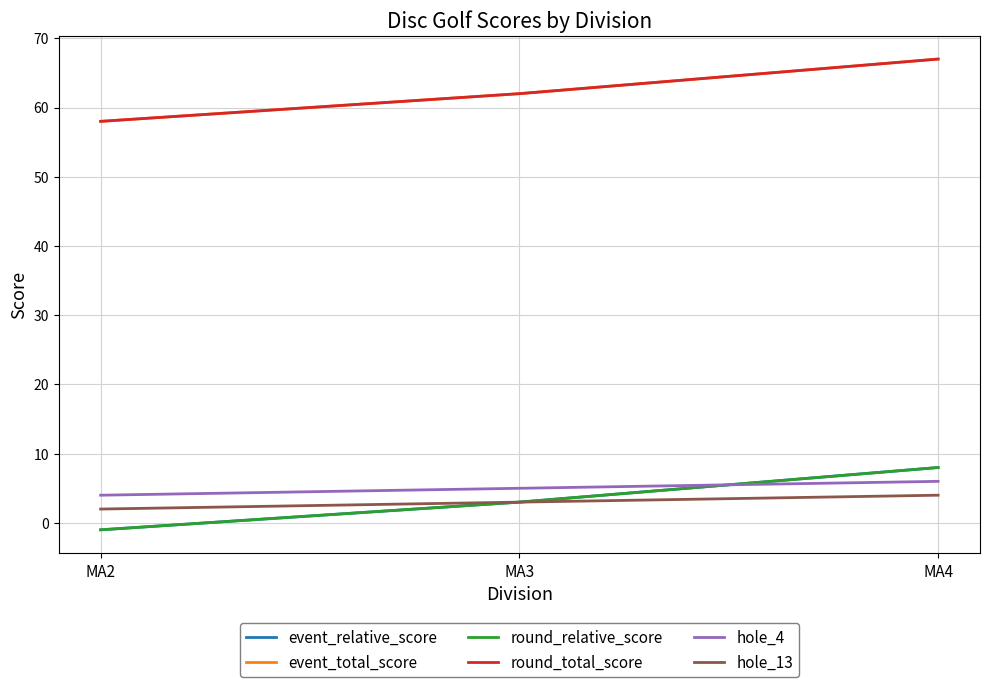

Is this an area chart (filled region under the line)?

No